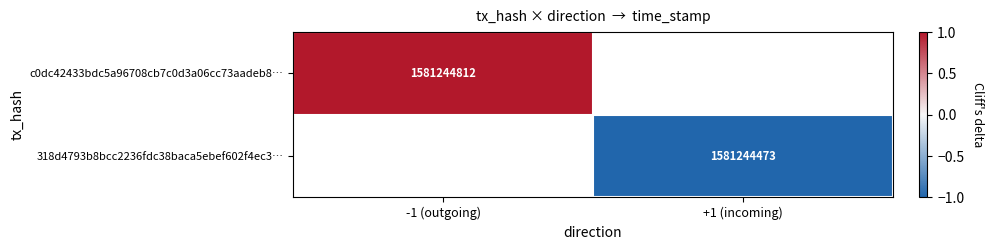

The value of c0dc42433bdc5a96708cb7c0d3a06cc73aadeb8… at -1 (outgoing) is 1581244812. True or false?

True